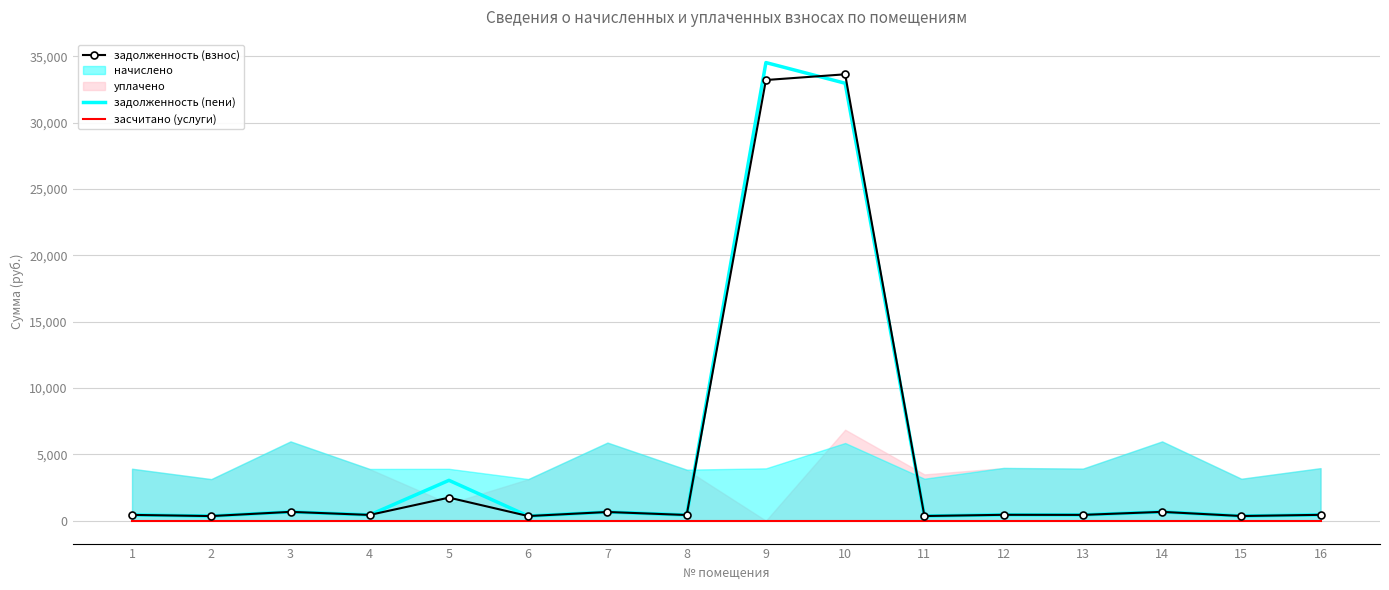

Rank the series by their maximum value, from lowest to highest.

засчитано (услуги), задолженность (взнос), задолженность (пени)